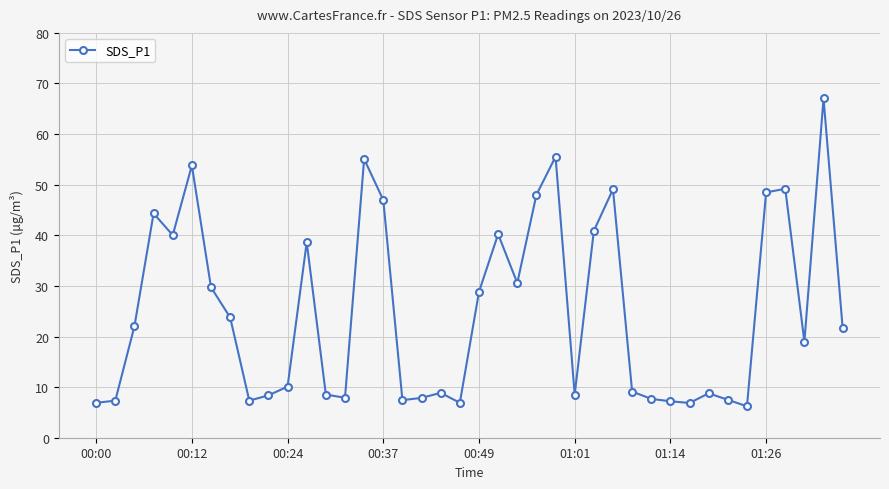

What is the value of the 16th point from the left?

47.0